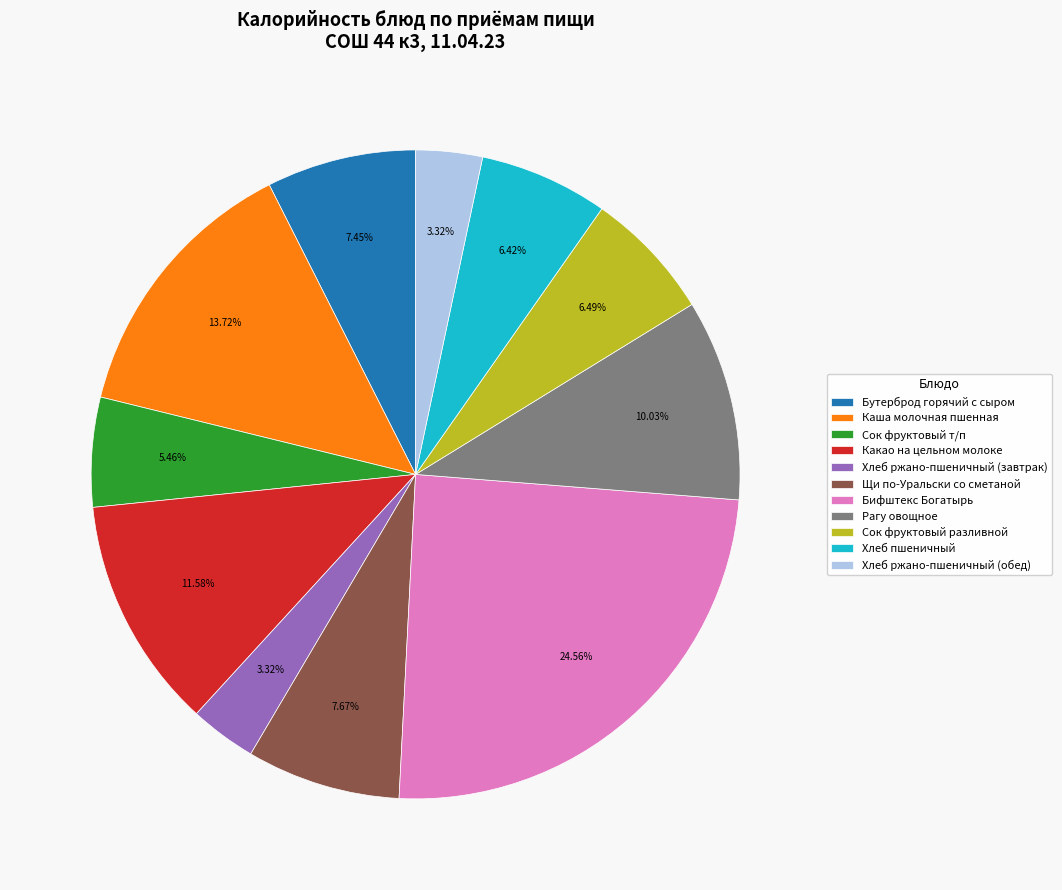

To the nearest percent, what is the difference between the largest and smallest slice percentages?

21%